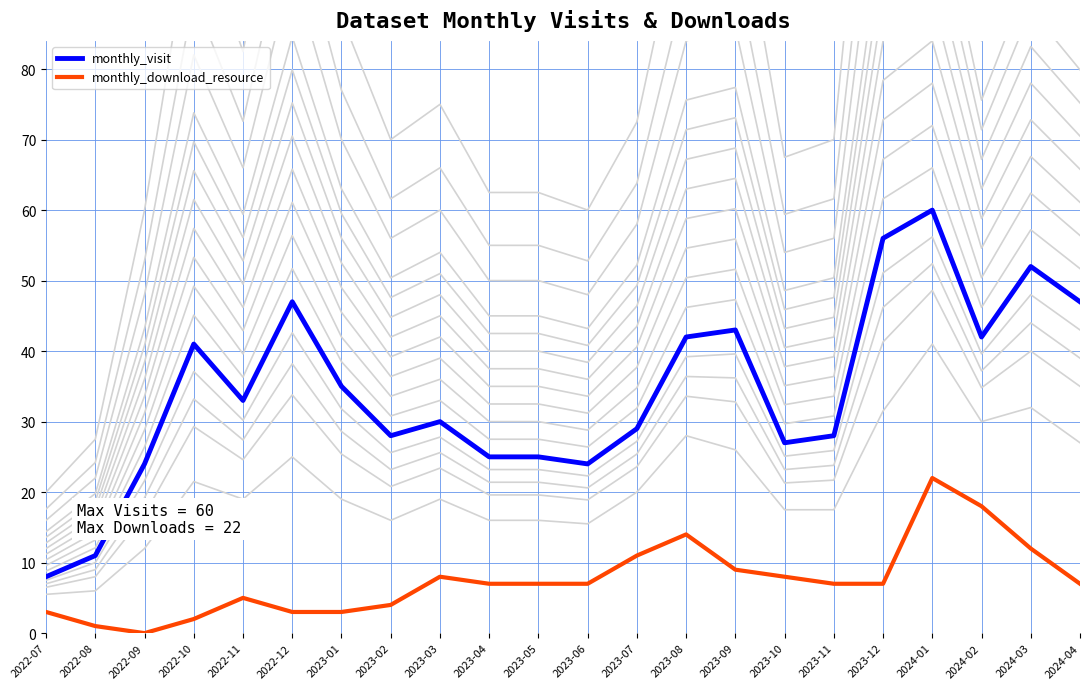

How many data points does each series have?

22